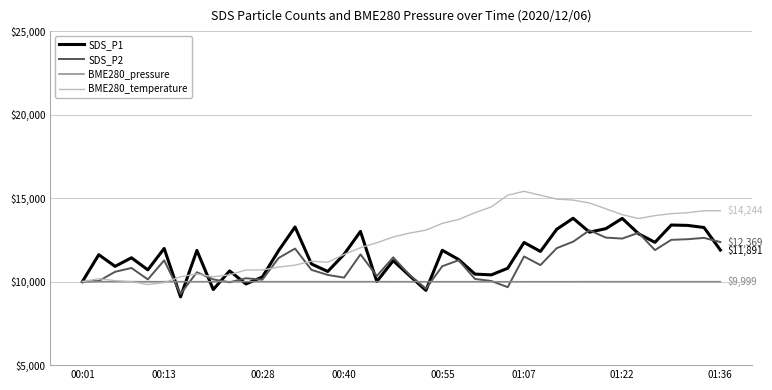

What is the minimum value shown in the chart?

9087.9